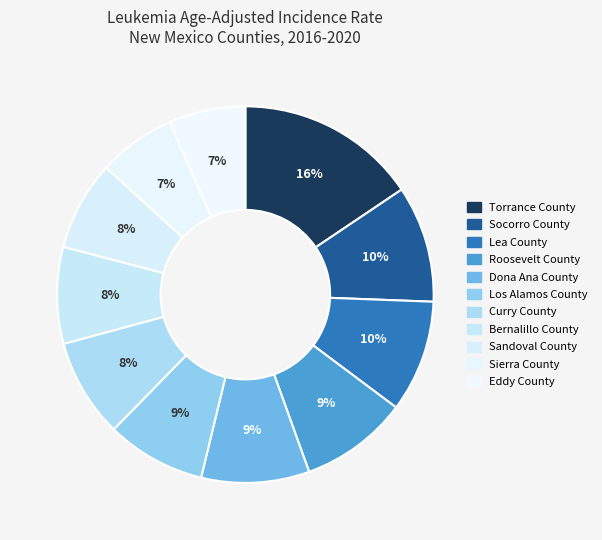

What percentage is the Dona Ana County slice, to the nearest percent?

9%